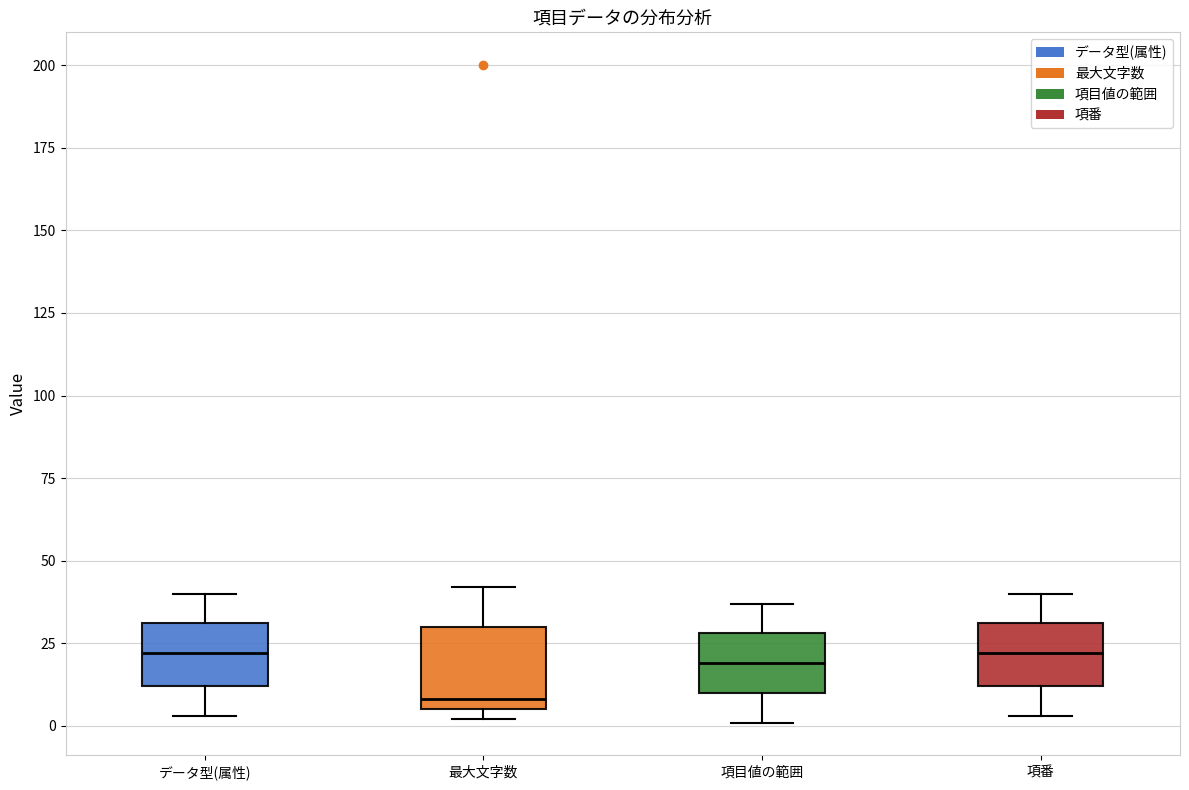

Which box is the tallest, from its lower edge to its upper edge?

最大文字数